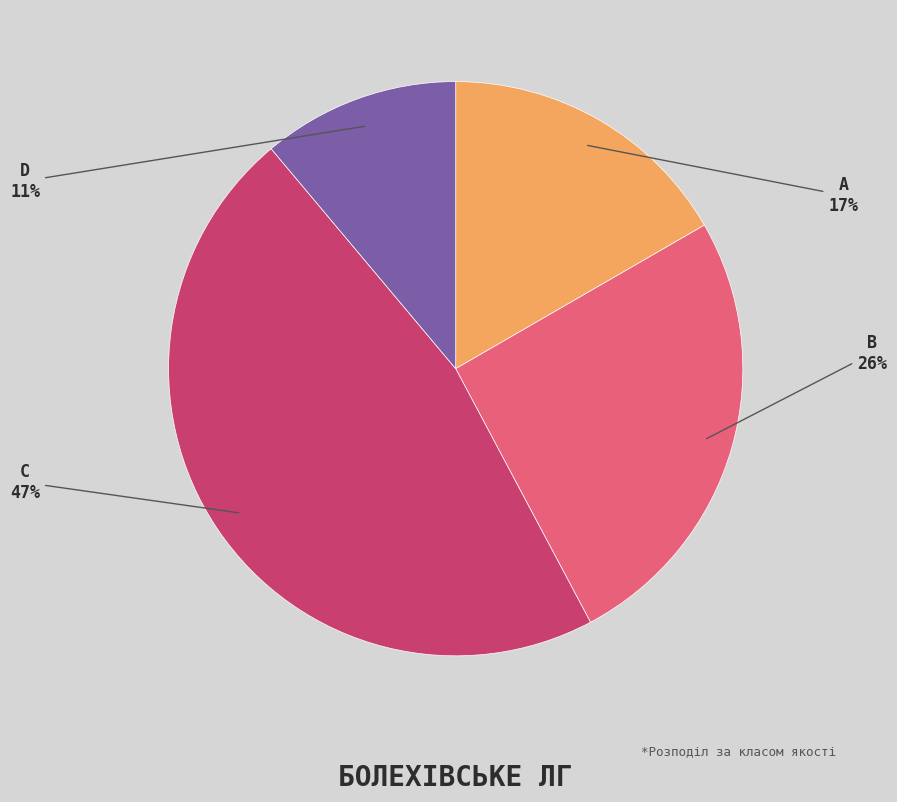

Is there a majority slice in this chart?

No